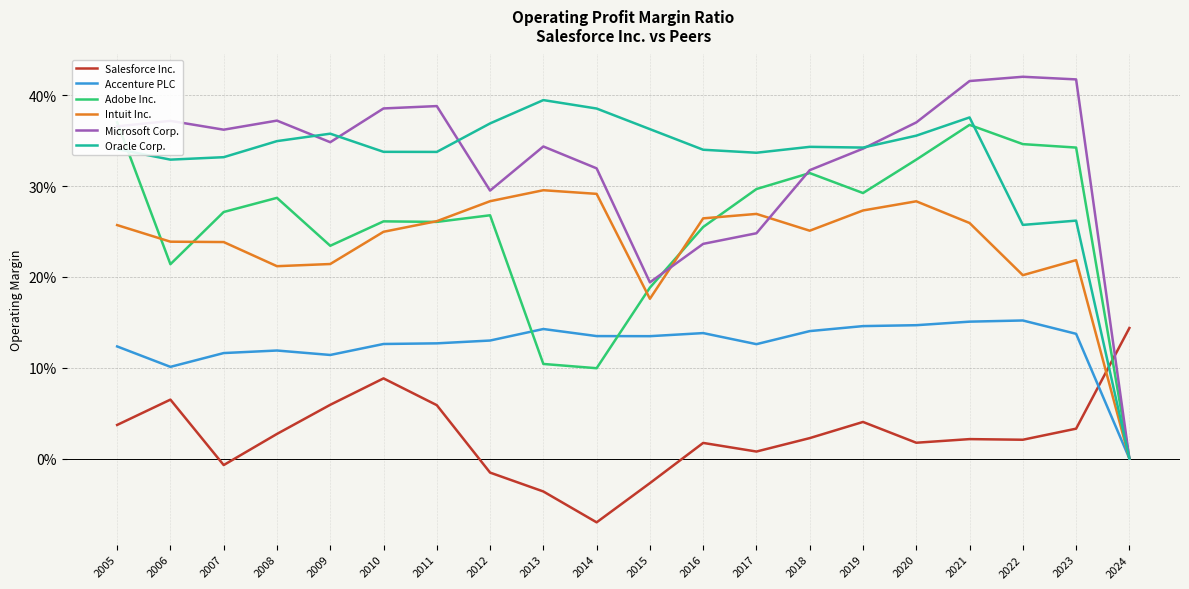

Between 2010 and 2018, which is larger?

2010